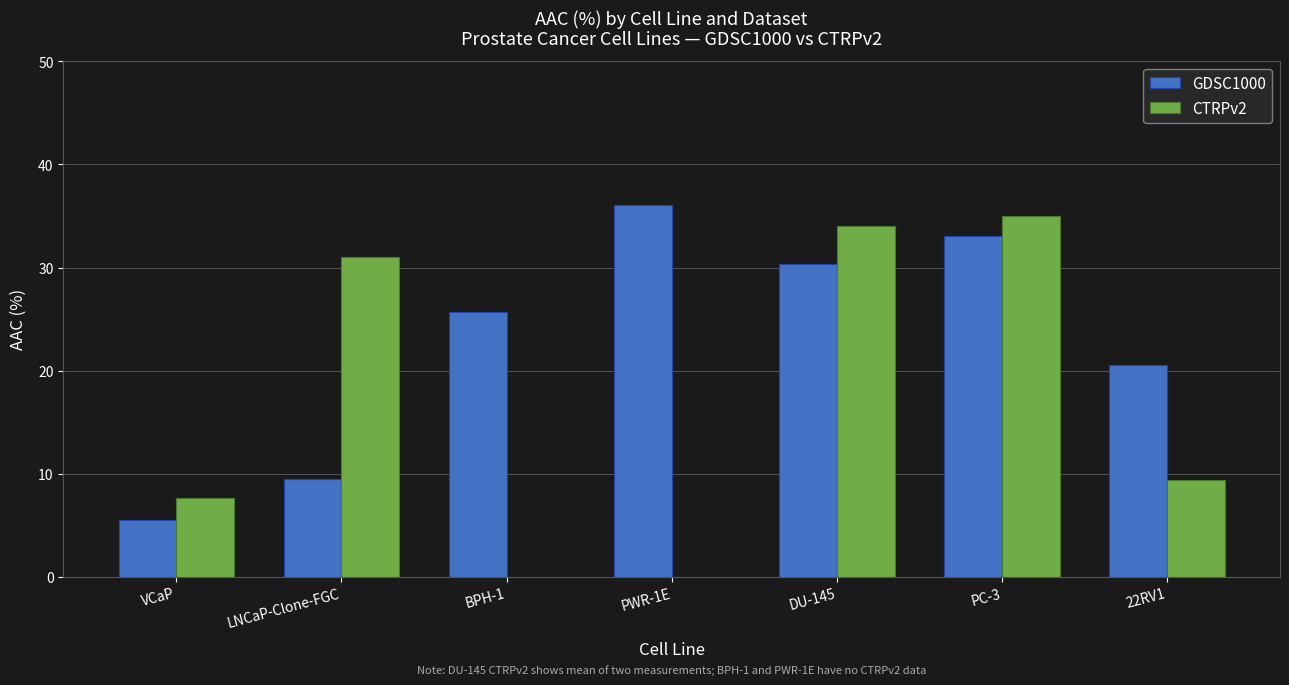

Are the bars horizontal?

No